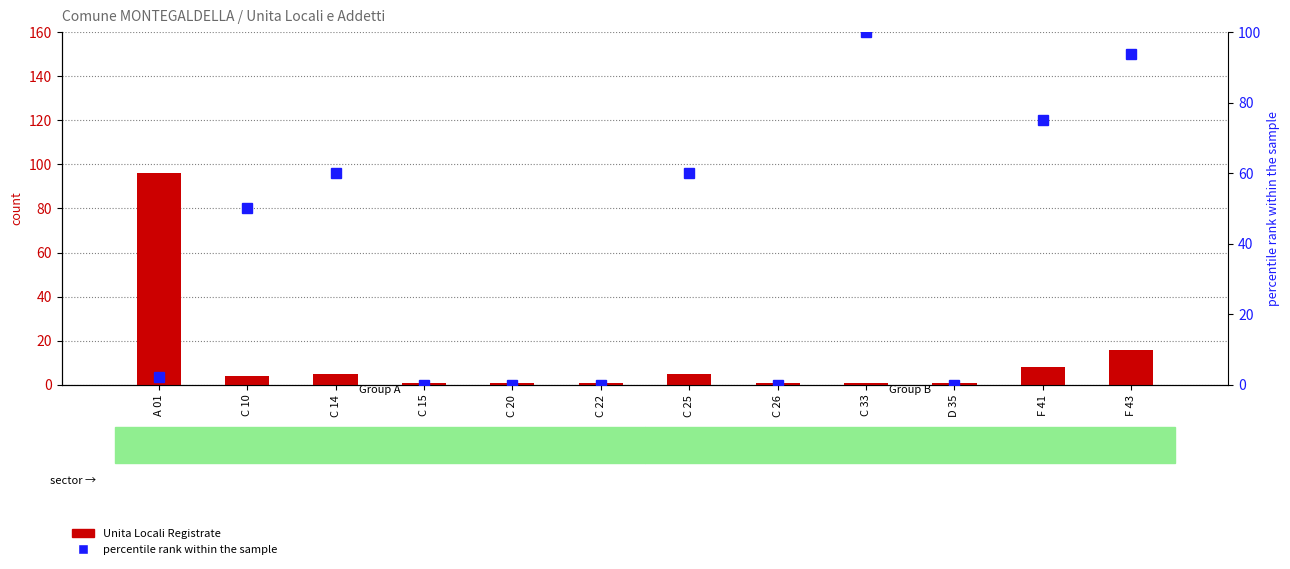

At F 43, list the series in order from smallest to largest.

Unita Locali Registrate, percentile rank within the sample